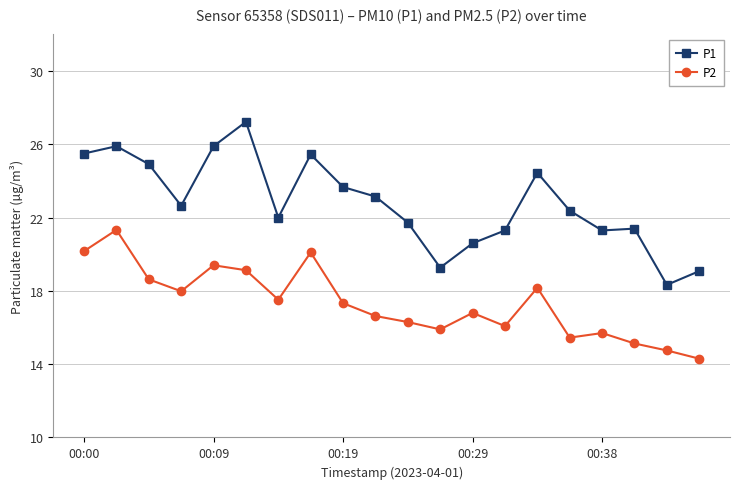

Which series has the widest spread of values?

P1